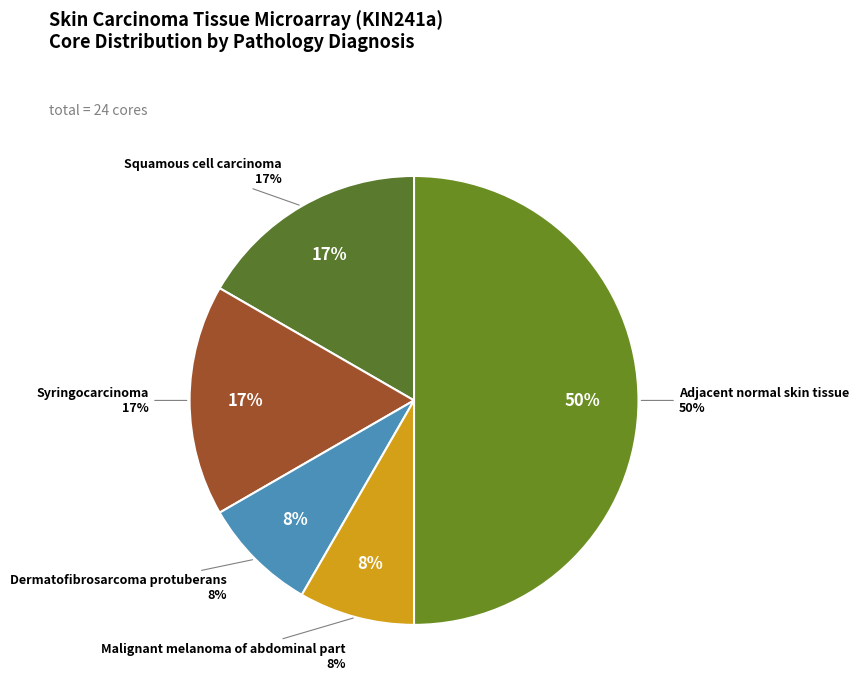

Does any single category account for the majority?

No